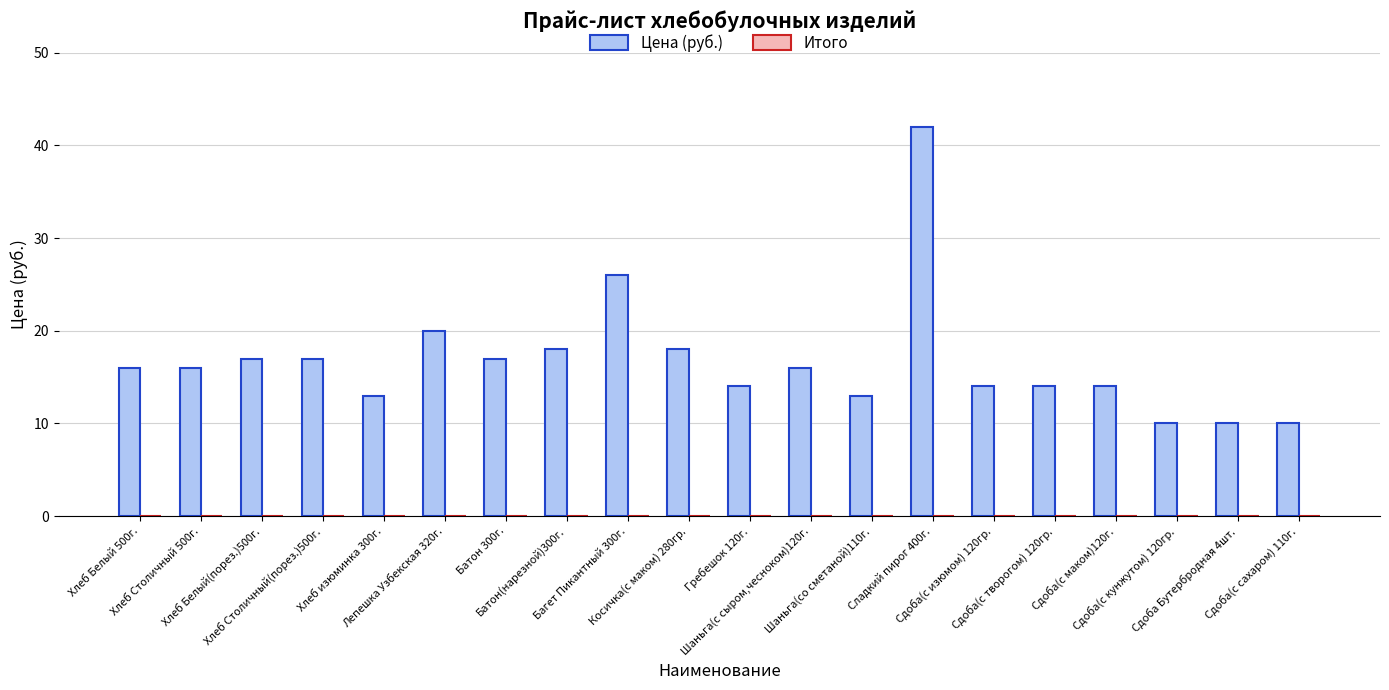

What is the minimum value shown in the chart?

10